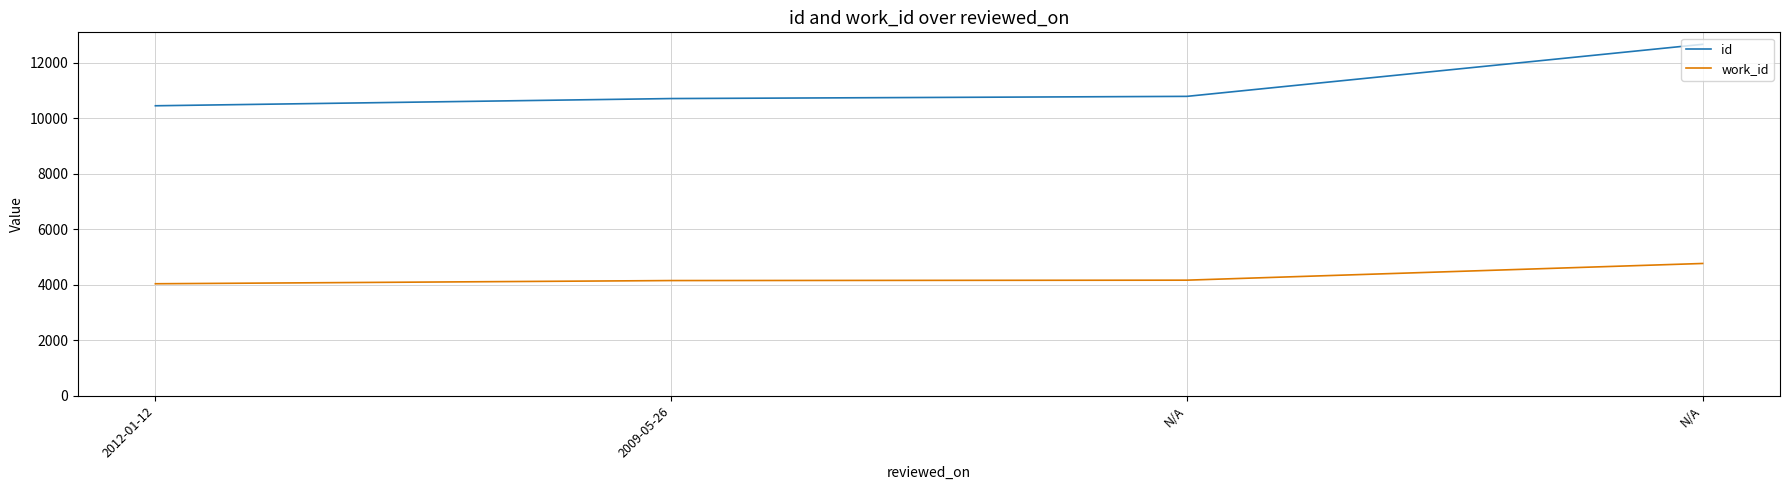

How many values in the work_id series are below 4167?

2